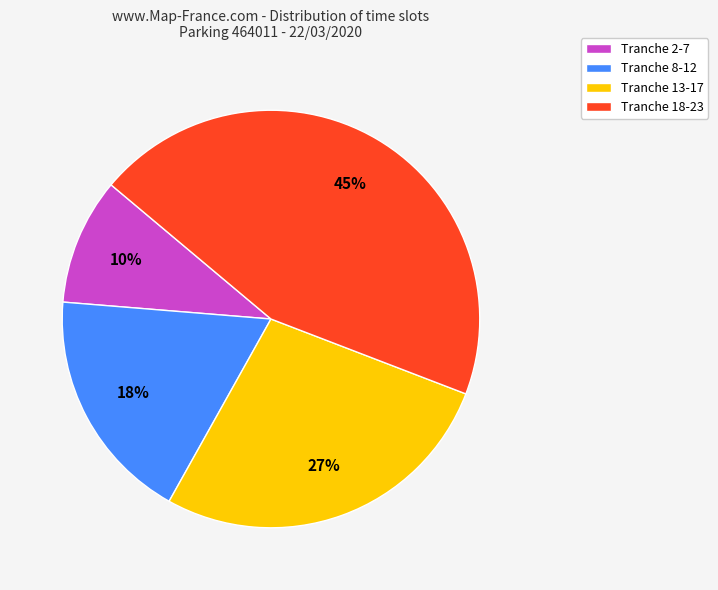

To the nearest percent, what is the average slice percentage?

25%